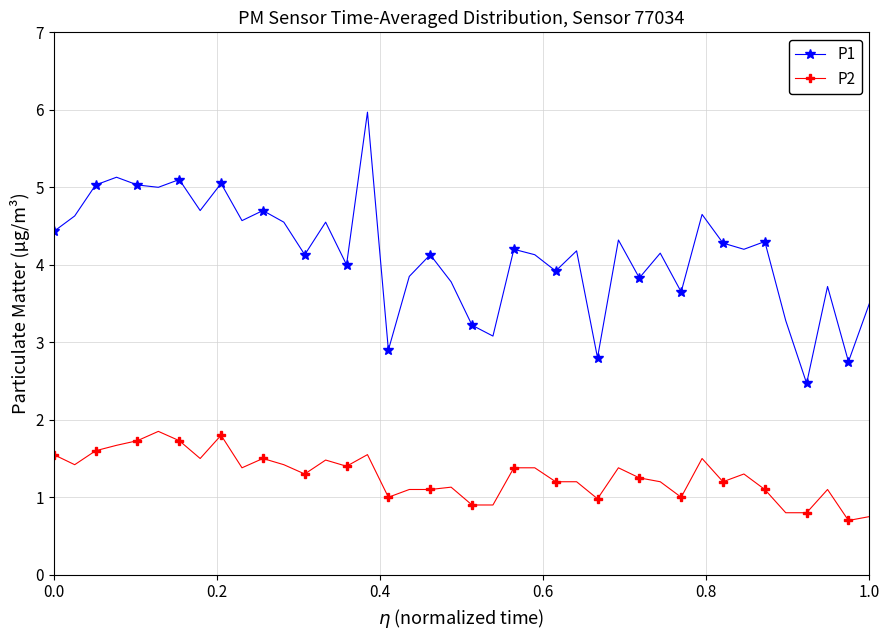

What is the smallest value displayed?

0.7